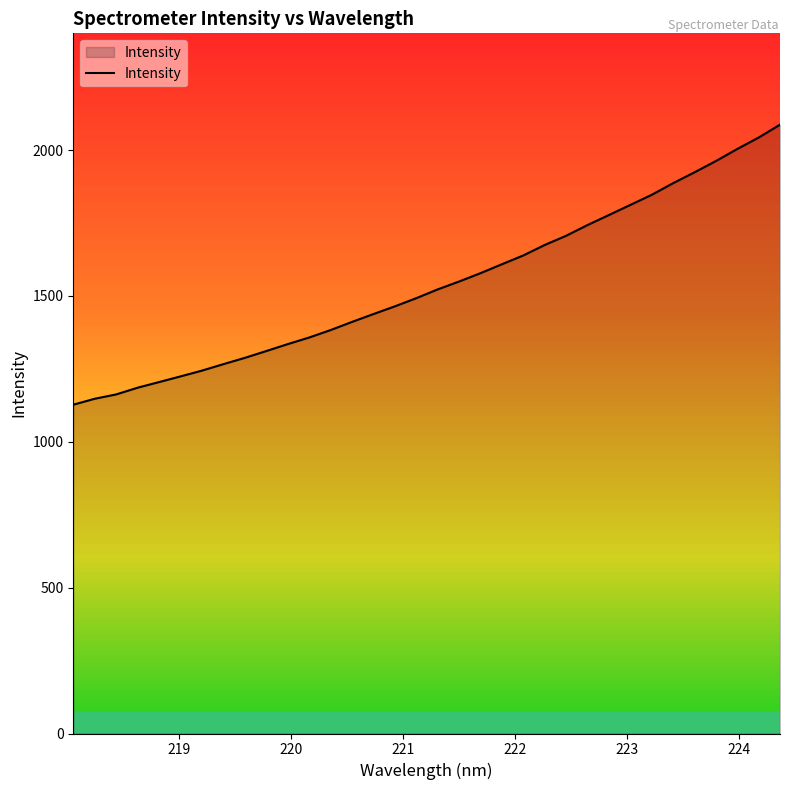

What is the maximum value shown in the chart?

2086.9